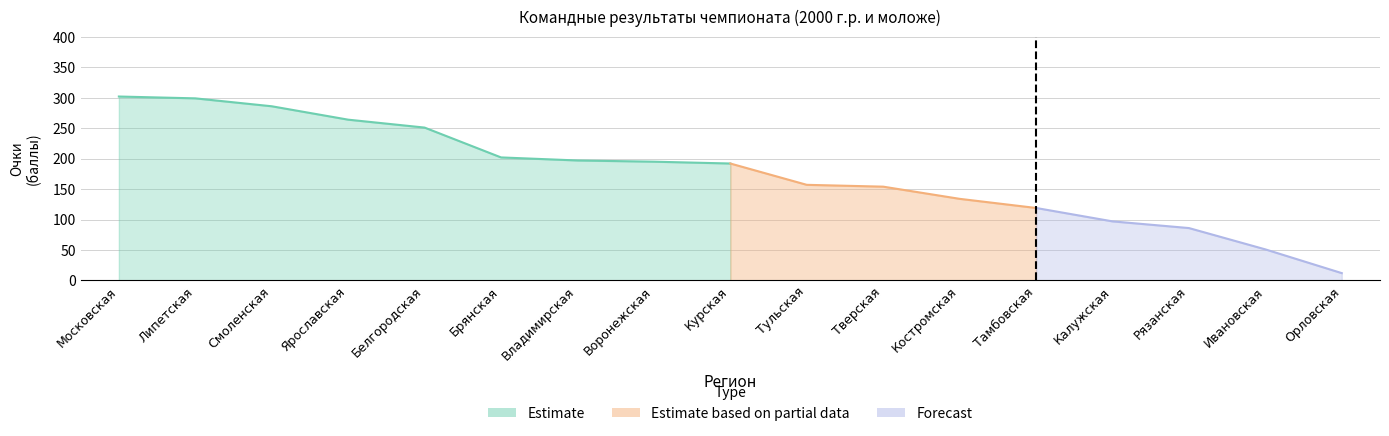

How many lines are shown in the chart?

1